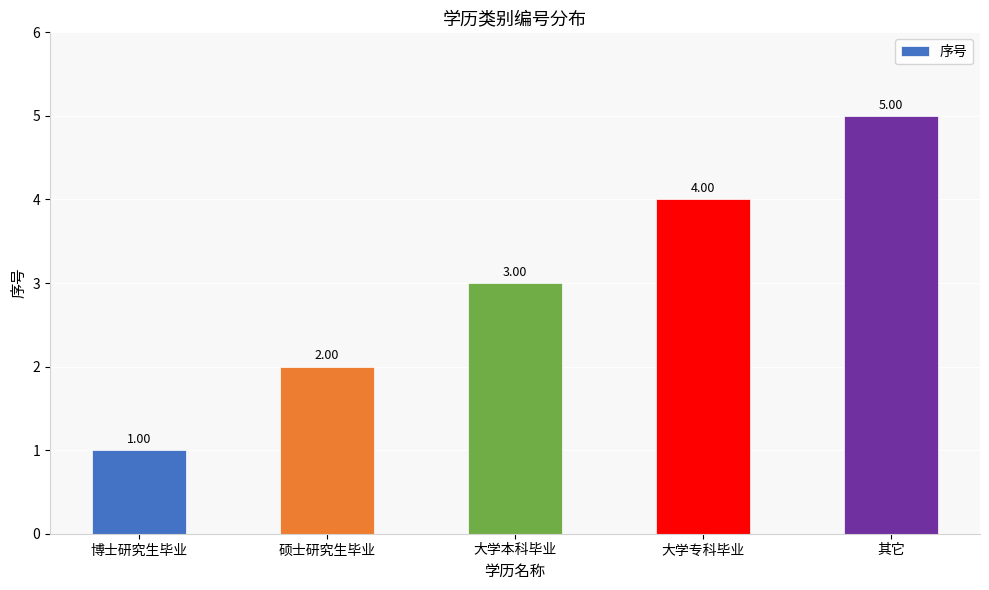

At which label is the value closest to 3?

大学本科毕业